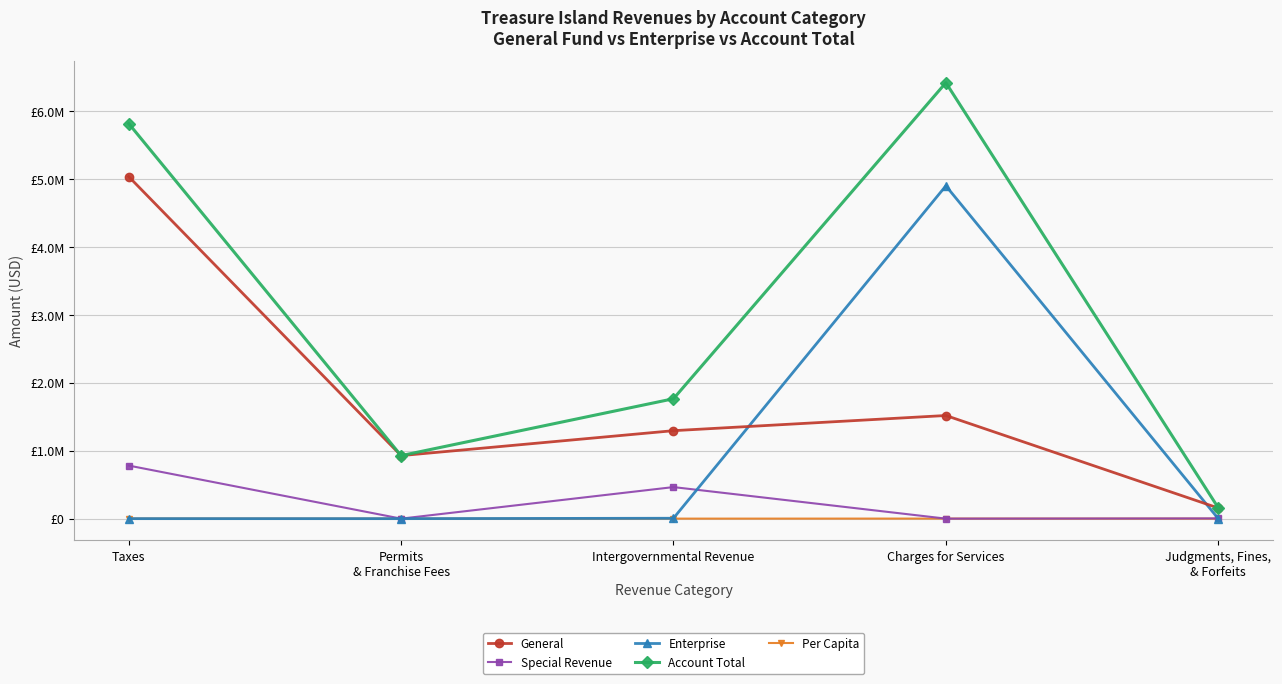

What are all the series names shown in the legend?

General, Special Revenue, Enterprise, Account Total, Per Capita